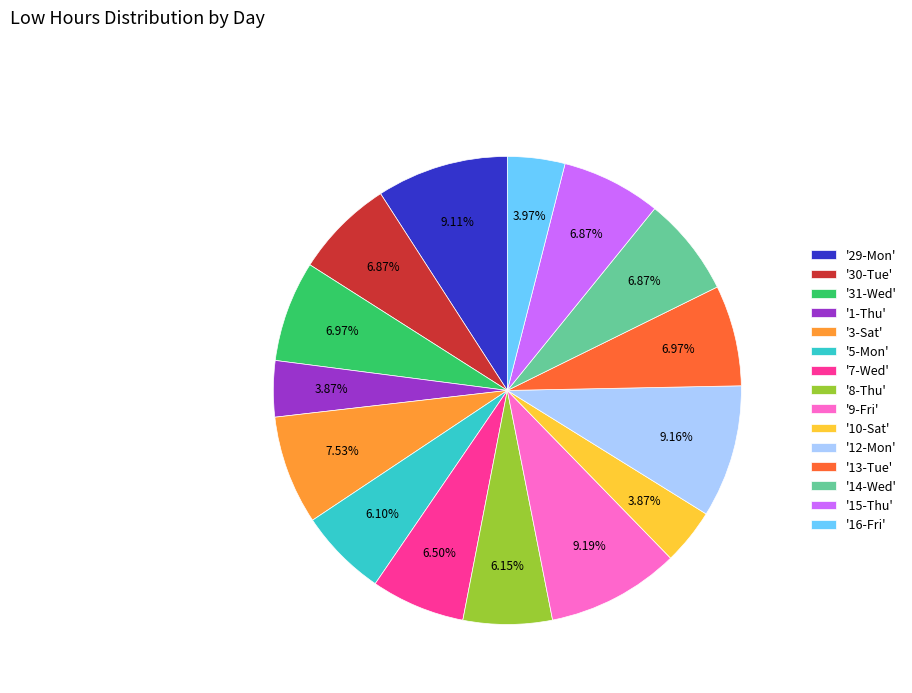

To the nearest percent, what is the average slice percentage?

7%